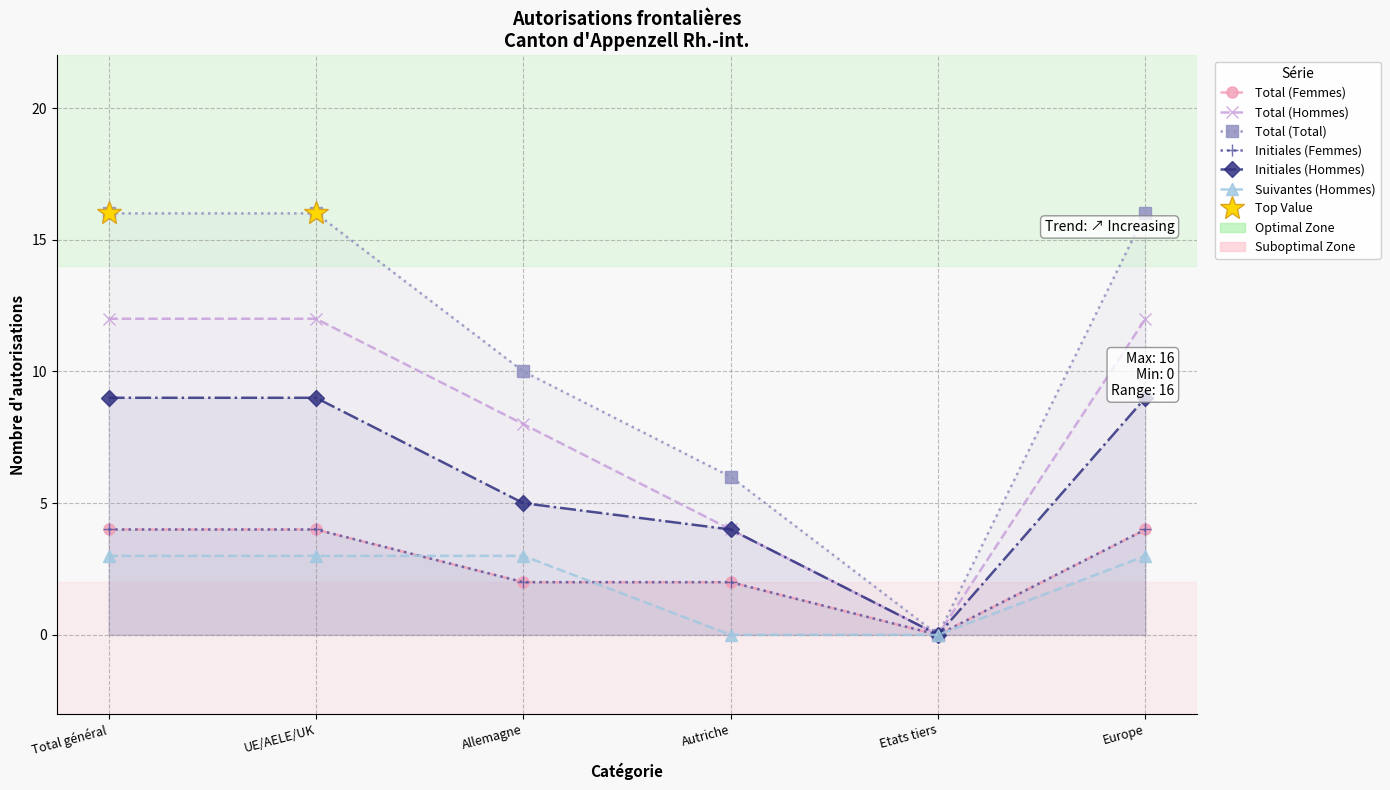

True or false: Suivantes (Hommes) and Total (Total) intersect in this chart.

False